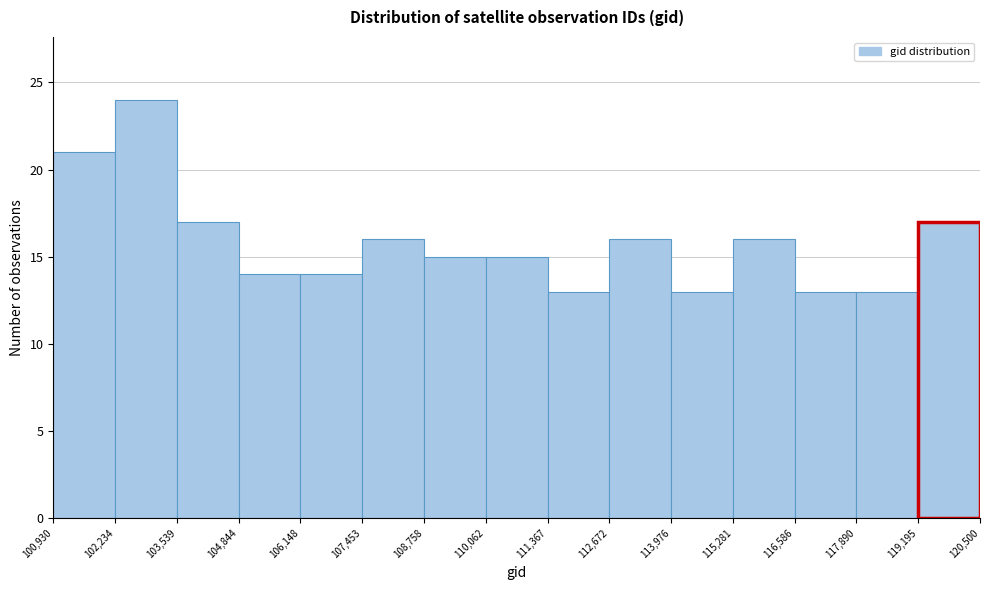

How tall is the bar that spans 102,234 to 103,539 on the x-axis? The values are not printed on the chart, so give them approximately, as read against the axis.

24